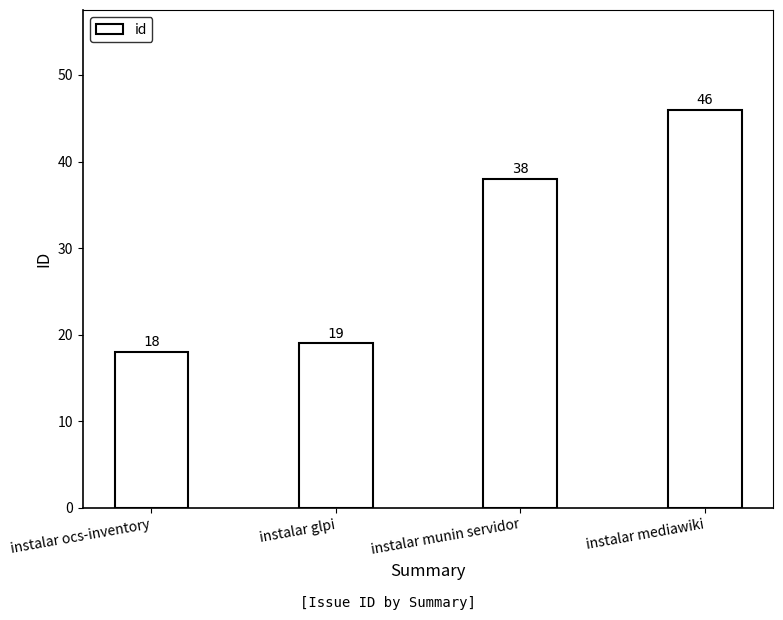

What is the difference between the maximum and second lowest values?

27